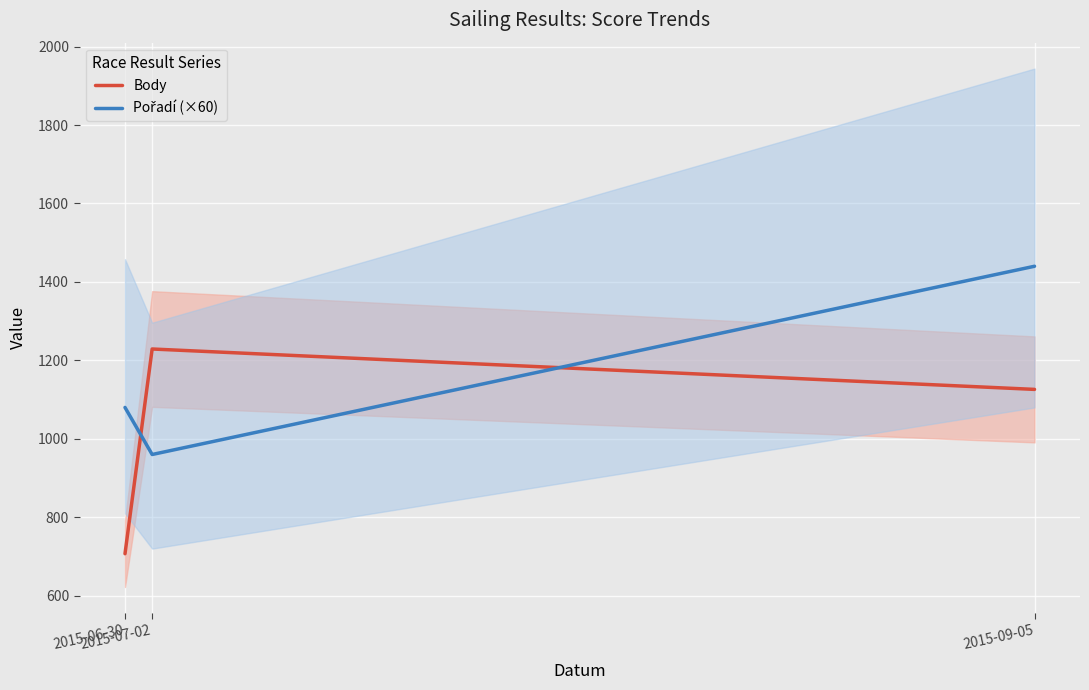

List the series in order of their peak value, lowest first.

Body, Pořadí (×60)